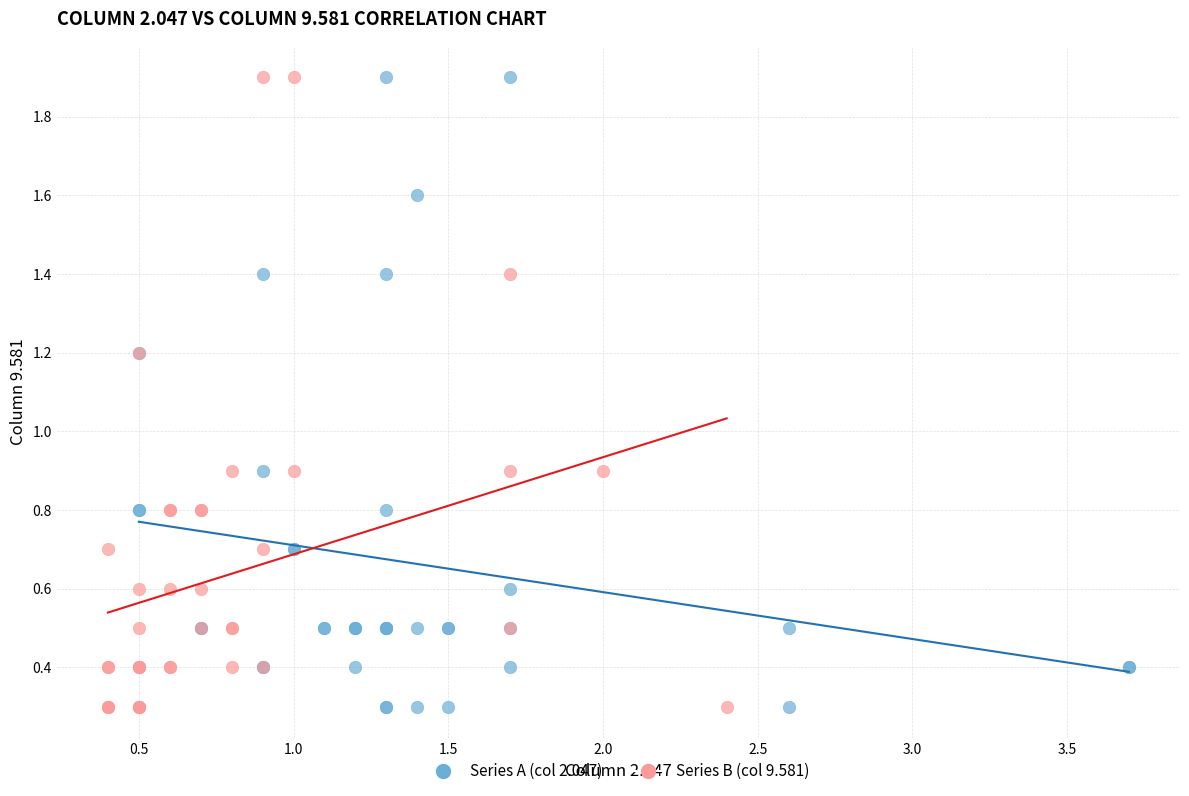

What are all the series names shown in the legend?

Series A (col 2.047), Series B (col 9.581)